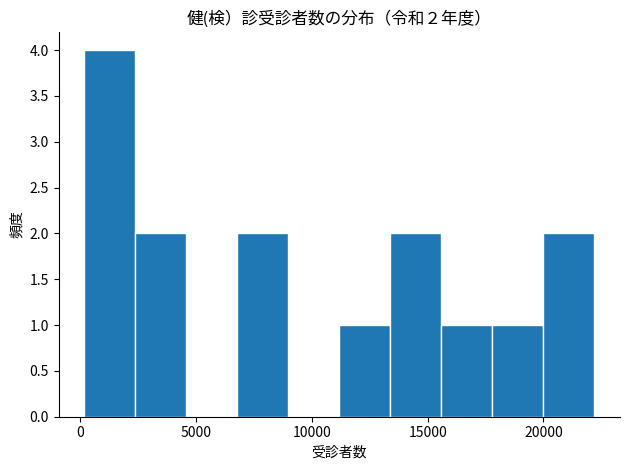

Over which range of the x-axis is the bar tallest?

0 to 2500